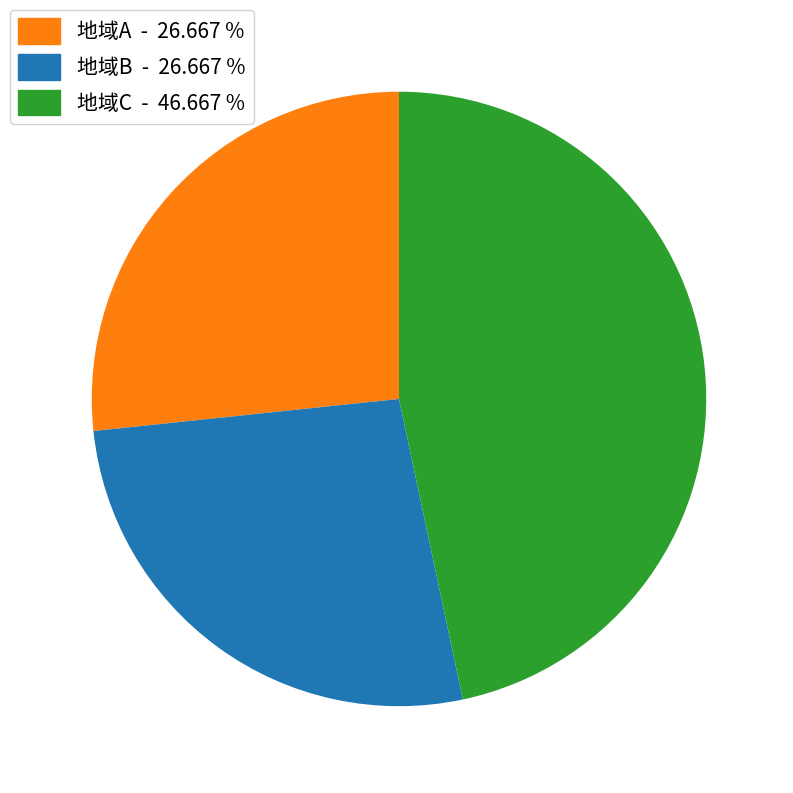

Approximately how many times larger is the value at 地域C - 46.667 % compared to 地域A - 26.667 %?

1.7